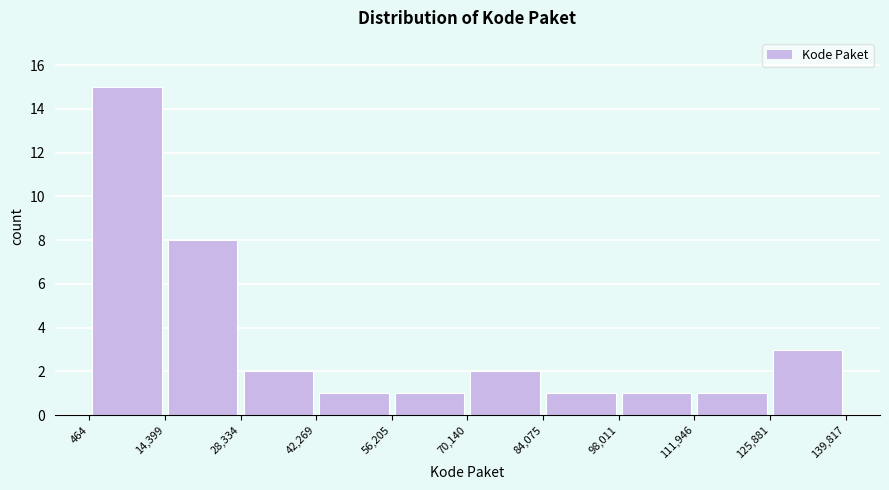

Reading left to right, transcribe this chart: for each bar, give the range it covers on the x-axis and its height. The values are not printed on the chart, so give them approximately, as read against the axis.

464 to 14,399: 15
14,399 to 28,334: 8
28,334 to 42,269: 2
42,269 to 56,205: 1
56,205 to 70,140: 1
70,140 to 84,075: 2
84,075 to 98,011: 1
98,011 to 111,946: 1
111,946 to 125,881: 1
125,881 to 139,817: 3